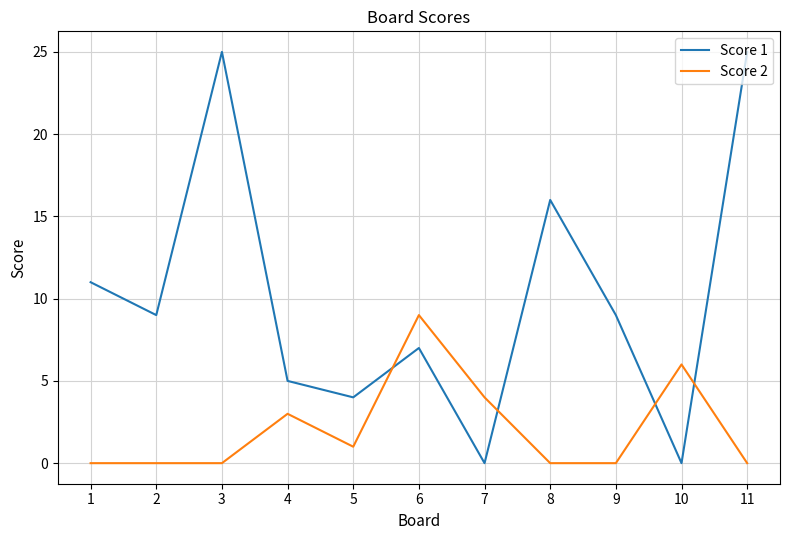

Reading left to right, transcribe all the data shown in this chart.

Score 1: 11	9	25	5	4	7	0	16	9	0	25
Score 2: 0	0	0	3	1	9	4	0	0	6	0